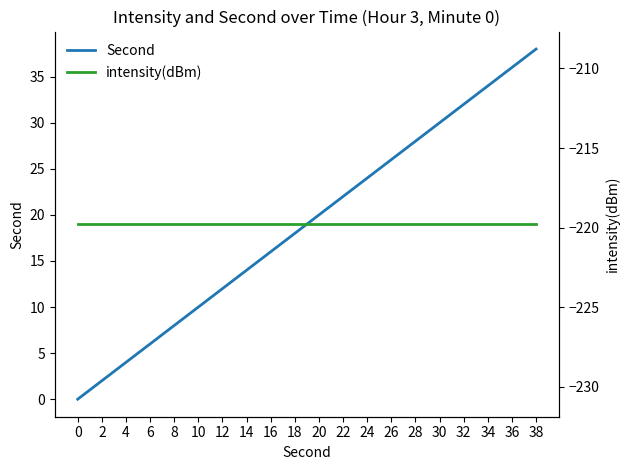

Which series has the largest total across all categories?

Second